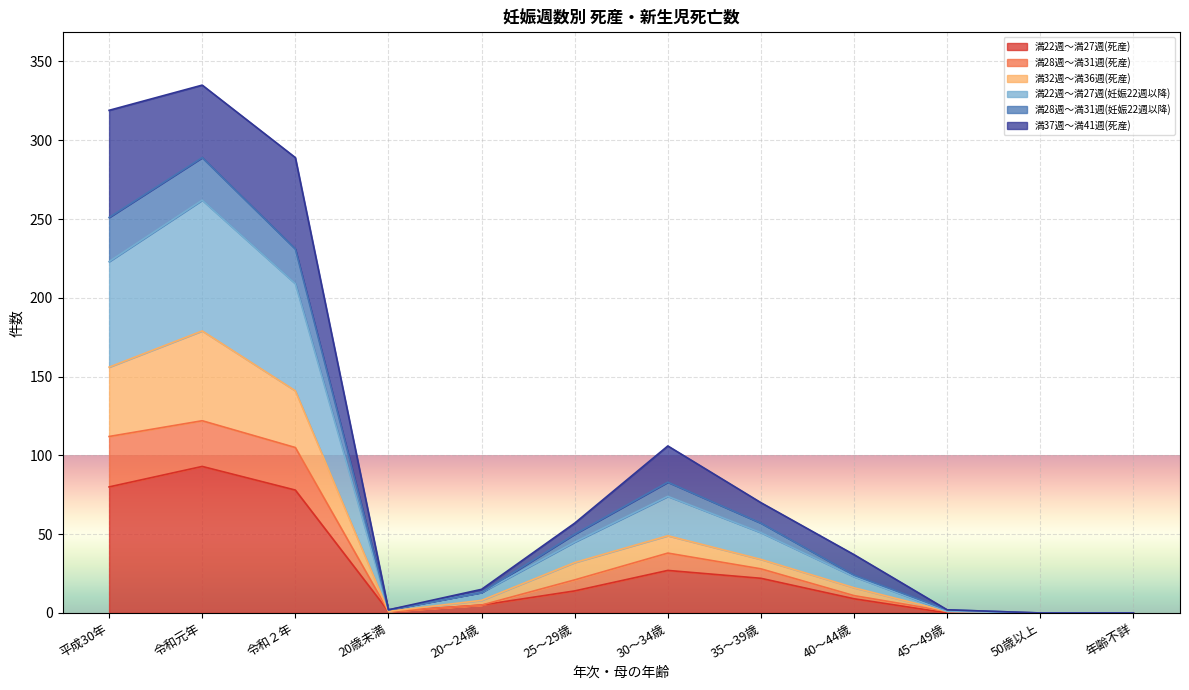

What are all the series names shown in the legend?

満22週～満27週(死産), 満28週～満31週(死産), 満32週～満36週(死産), 満22週～満27週(妊娠22週以降), 満28週～満31週(妊娠22週以降), 満37週～満41週(死産)